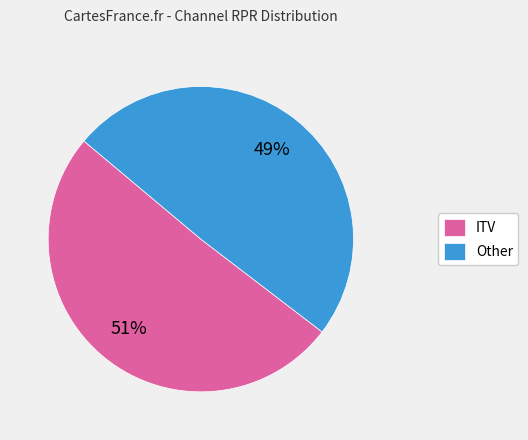

How many segments does this pie chart have?

2